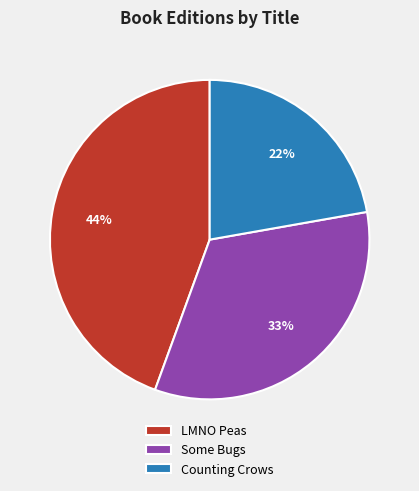

Rank the categories by value from lowest to highest.

Counting Crows, Some Bugs, LMNO Peas